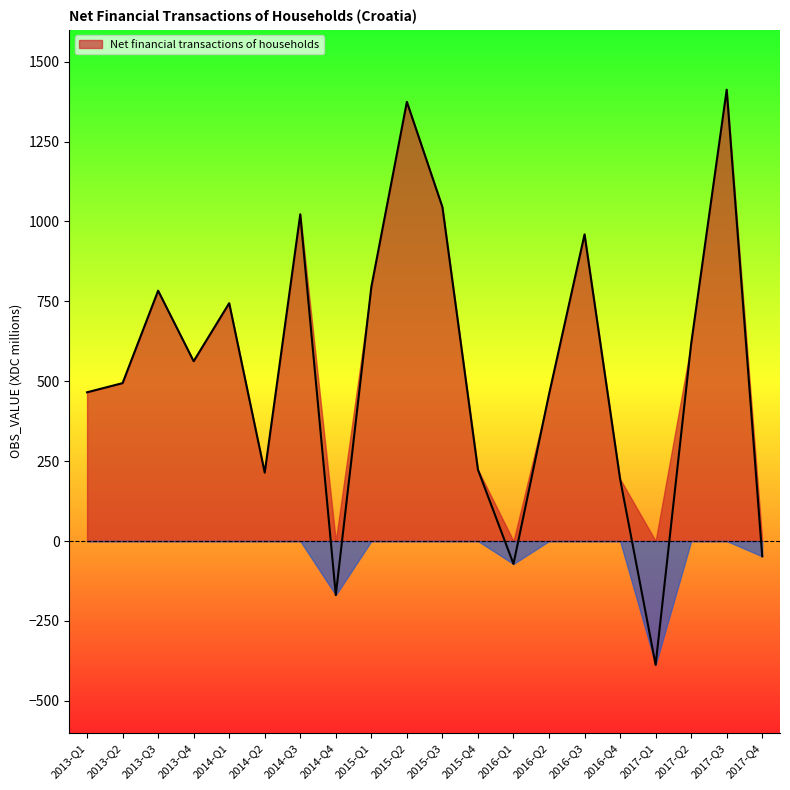

What is the ratio of the value at 2014-Q3 to the value at 2015-Q4?

4.6